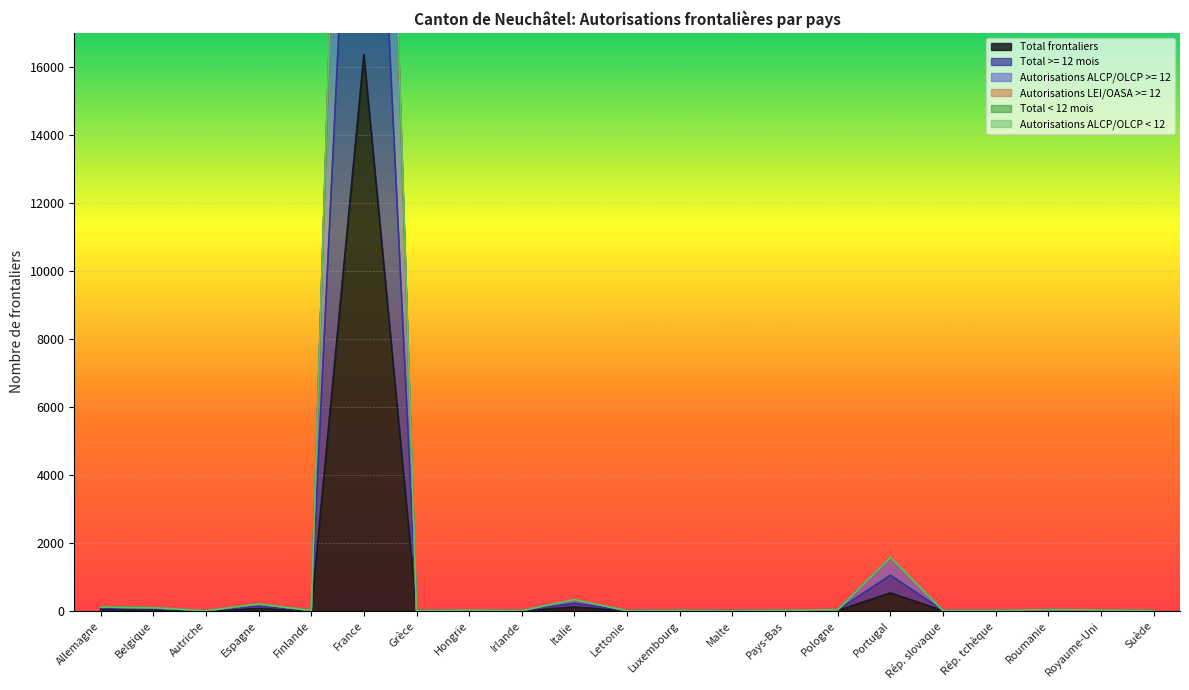

True or false: Autorisations ALCP/OLCP < 12 has more than 0 interior local peaks.

True